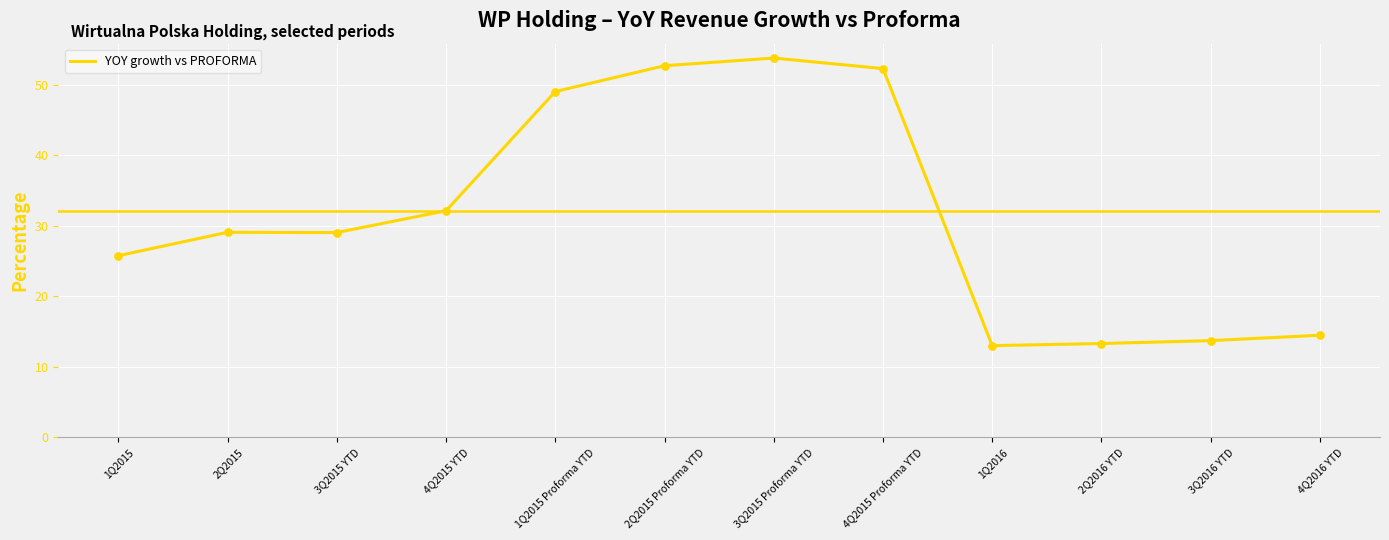

What is the change in value from 3Q2015 YTD to 1Q2016?

-16.0